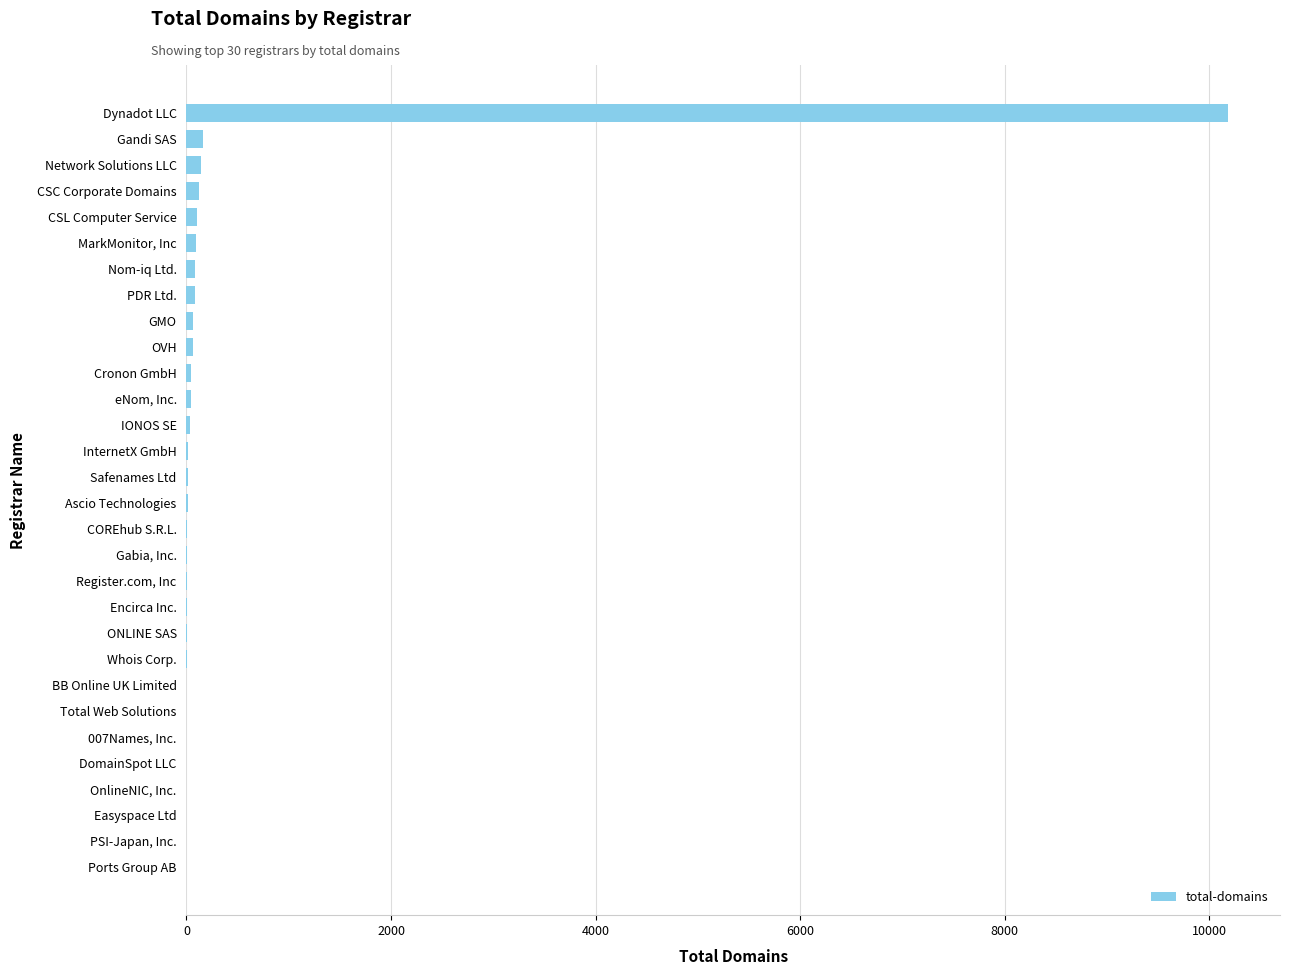

Is it true that the value at OnlineNIC, Inc. is 0?

True